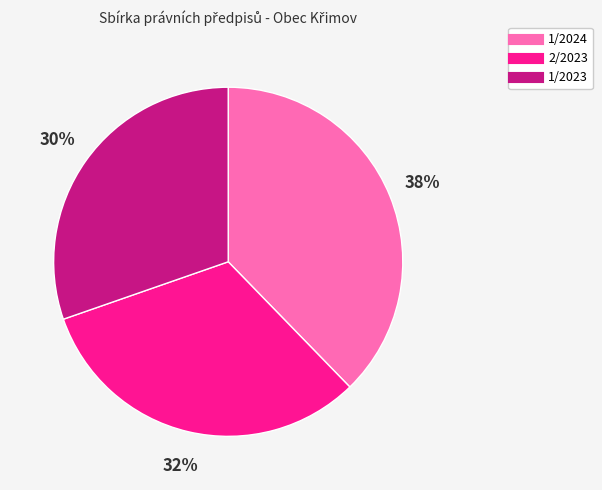

Is there a majority slice in this chart?

No